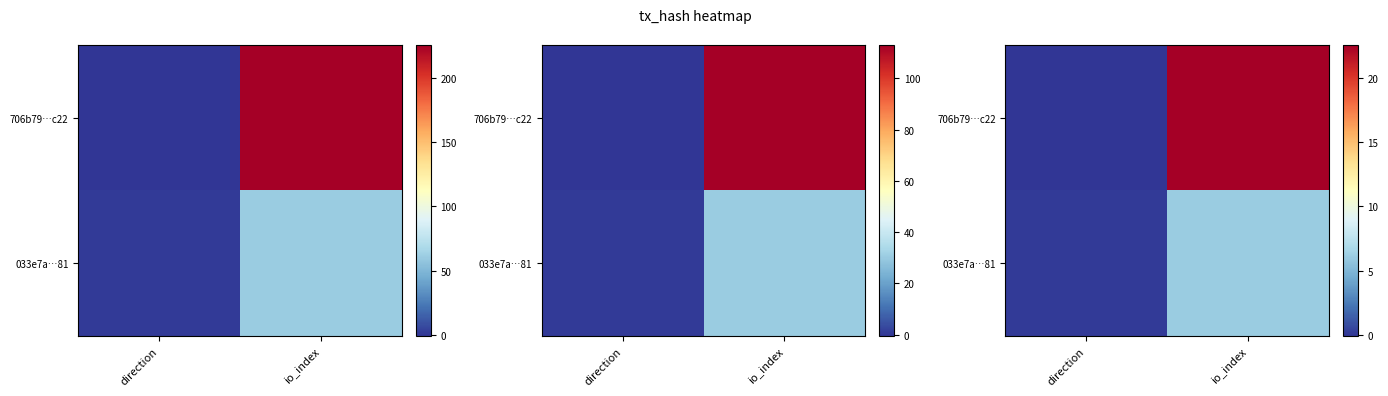

What is the difference between the 033e7a…81 values at direction and io_index?

6.0